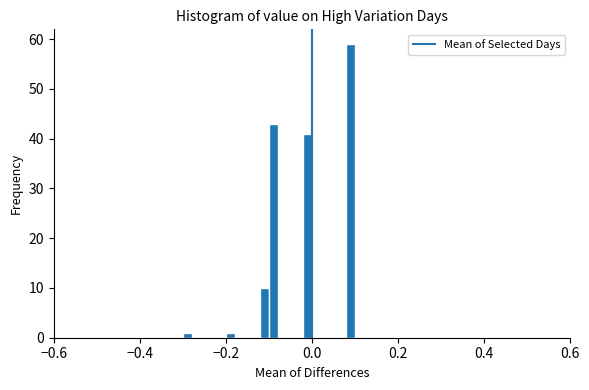

Around what value on the x-axis is the tallest bar? Give the approximate position of its centre, as read against the axis.

0.10